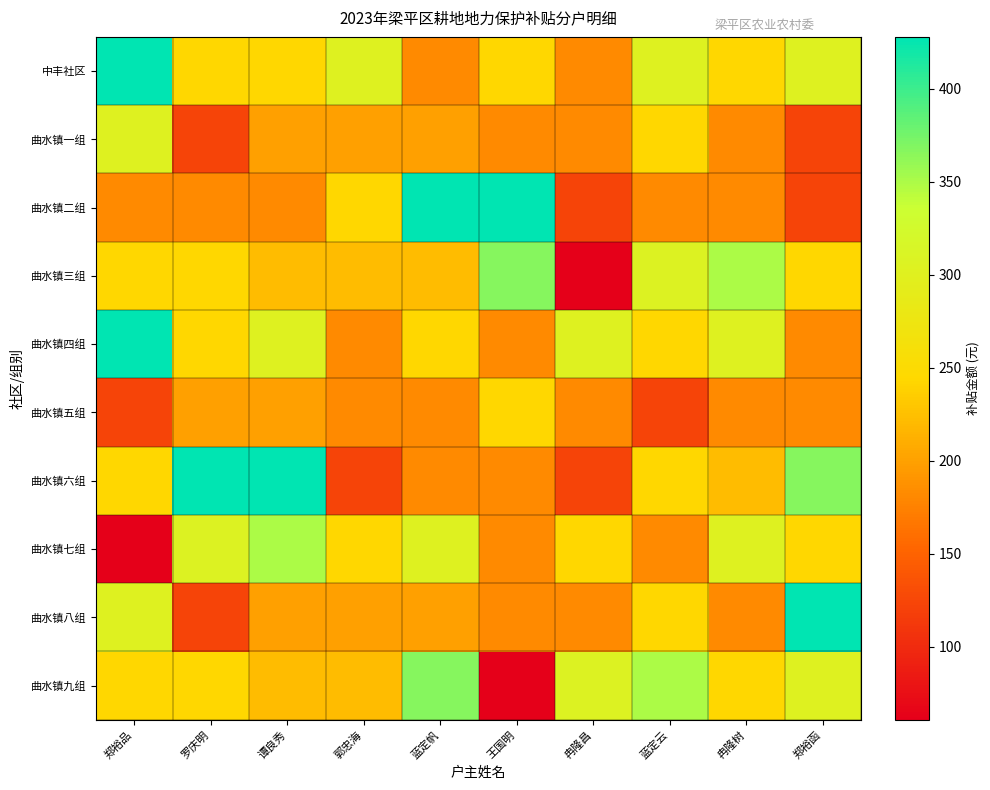

What is the minimum value shown in the chart?

60.9